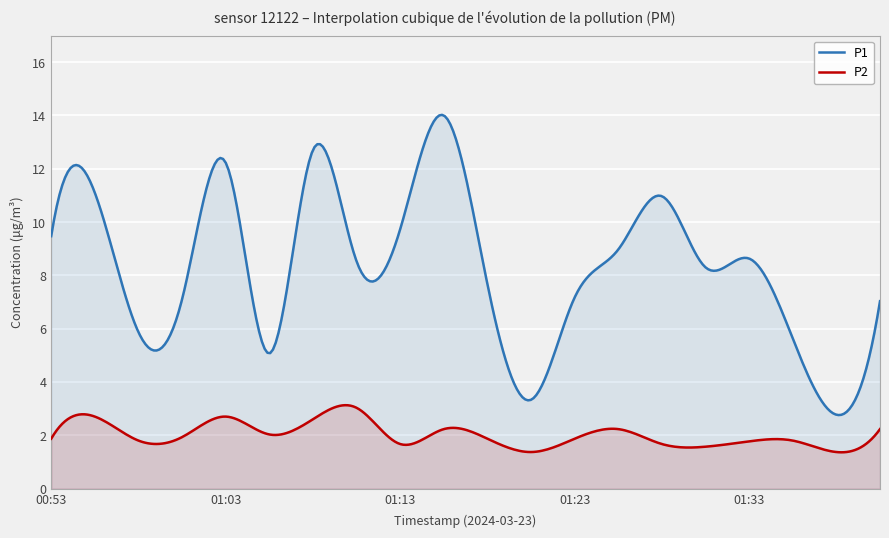

What is the average value of the P2 series?

2.0